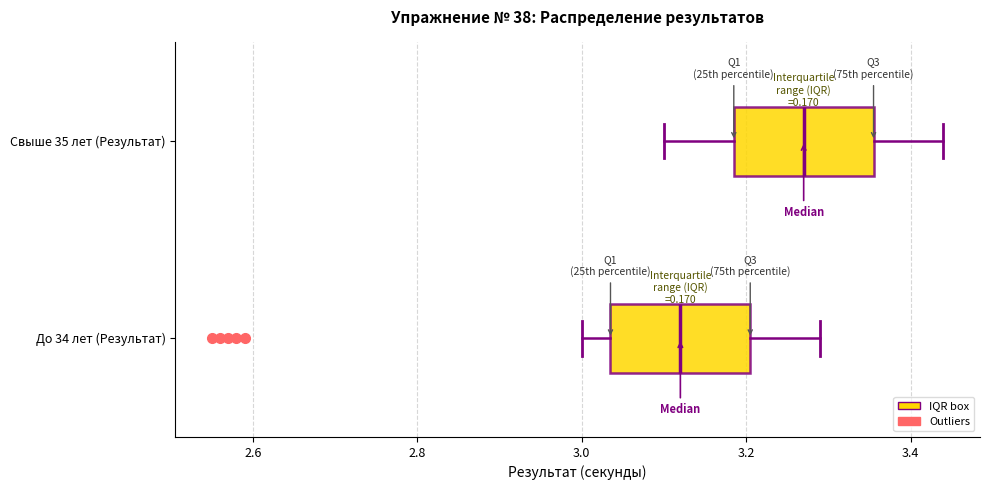

Reading bottom to top, read every box against the x-axis: the position of its median line, the range the box covers, and the ends of its whiskers. The values are not printed on the chart, so give them approximately, as read against the axis.

До 34 лет (Результат): median 3.12, box 3.04 to 3.20, whiskers 3.00 to 3.30
Свыше 35 лет (Результат): median 3.28, box 3.18 to 3.36, whiskers 3.10 to 3.44